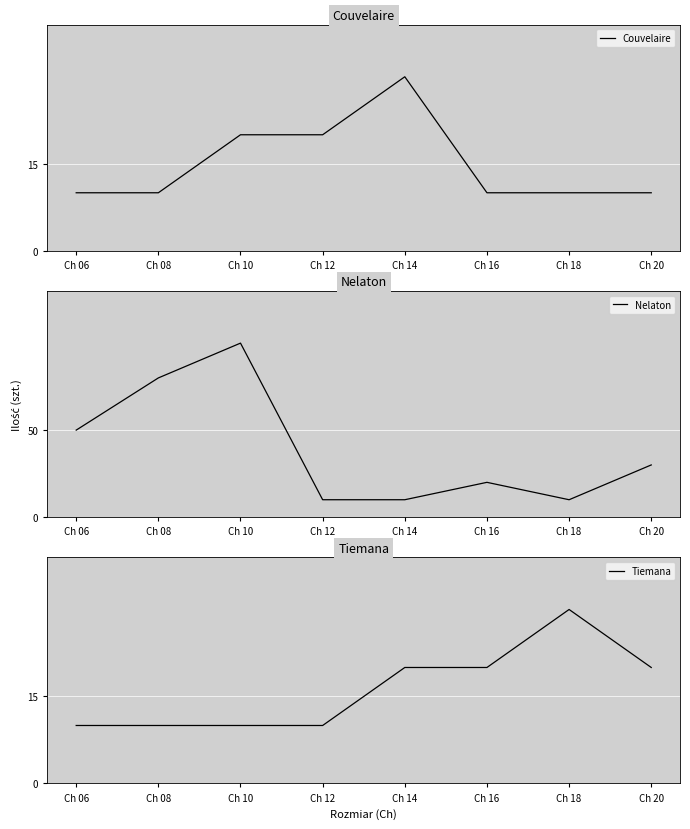

How many lines are shown in the chart?

3